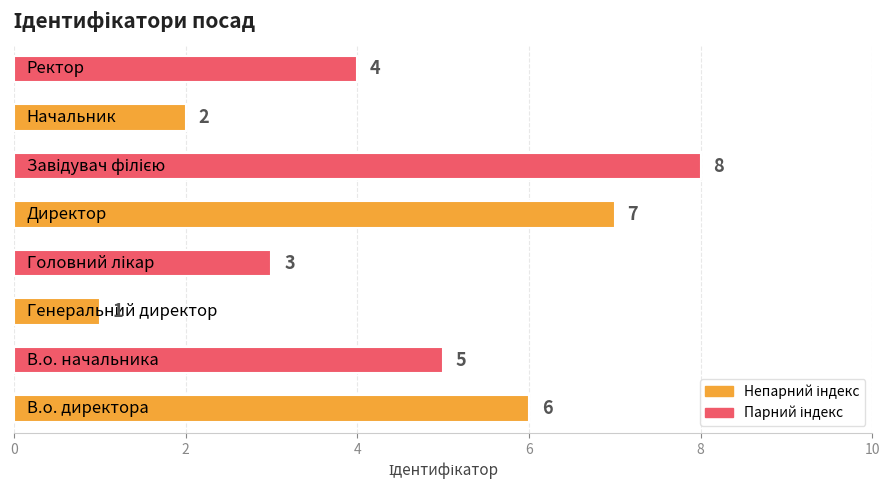

Are the bars horizontal?

Yes